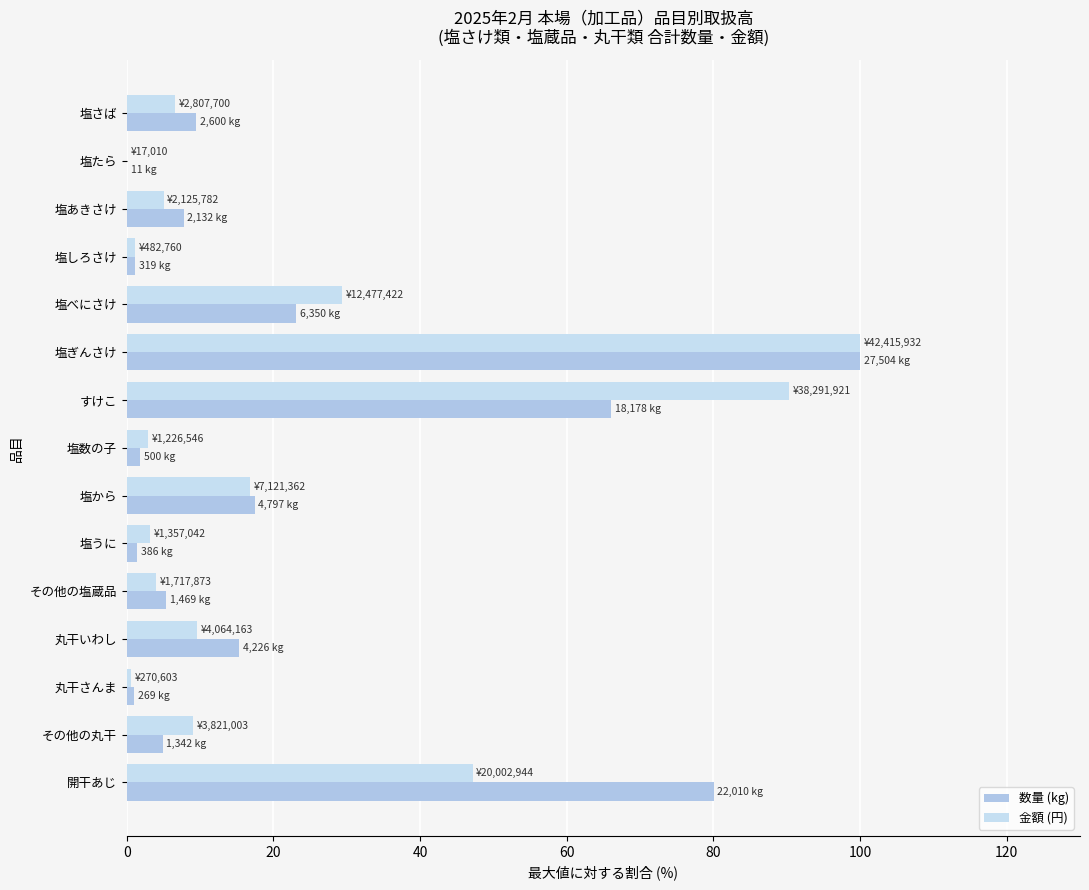

How many series are shown in this chart?

2